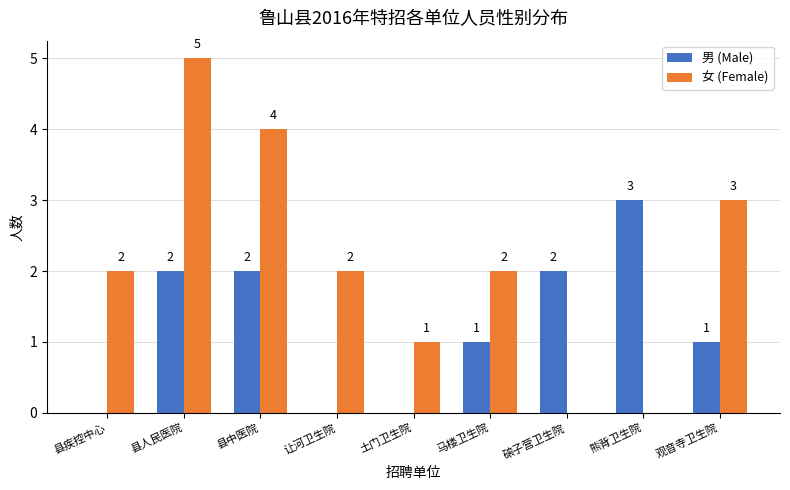

How many distinct data groups are displayed?

2